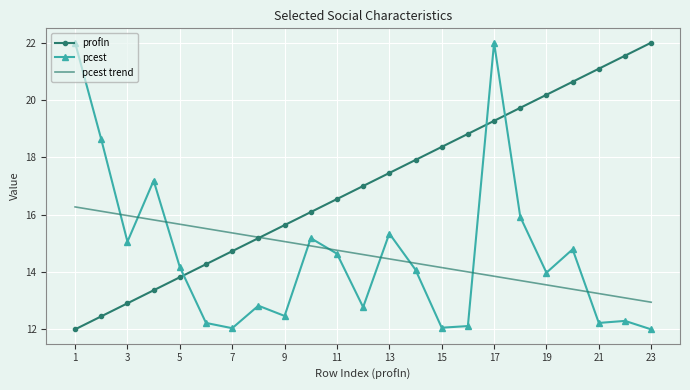

After their last crossing, which series has the higher values: pcest or pcest trend?

pcest trend